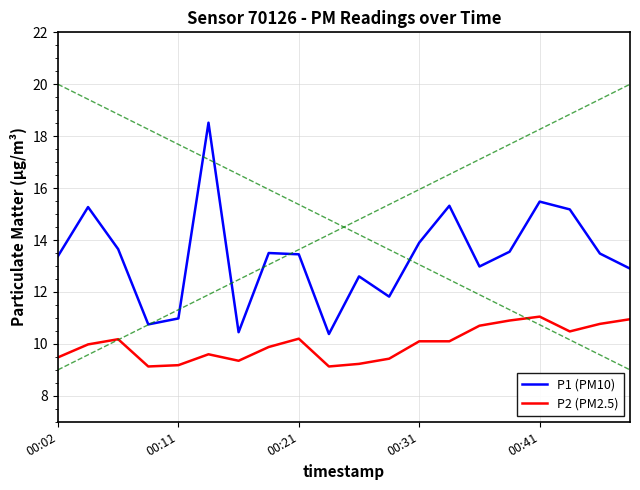

List the series in order of their overall mean, highest first.

P1 (PM10), P2 (PM2.5)